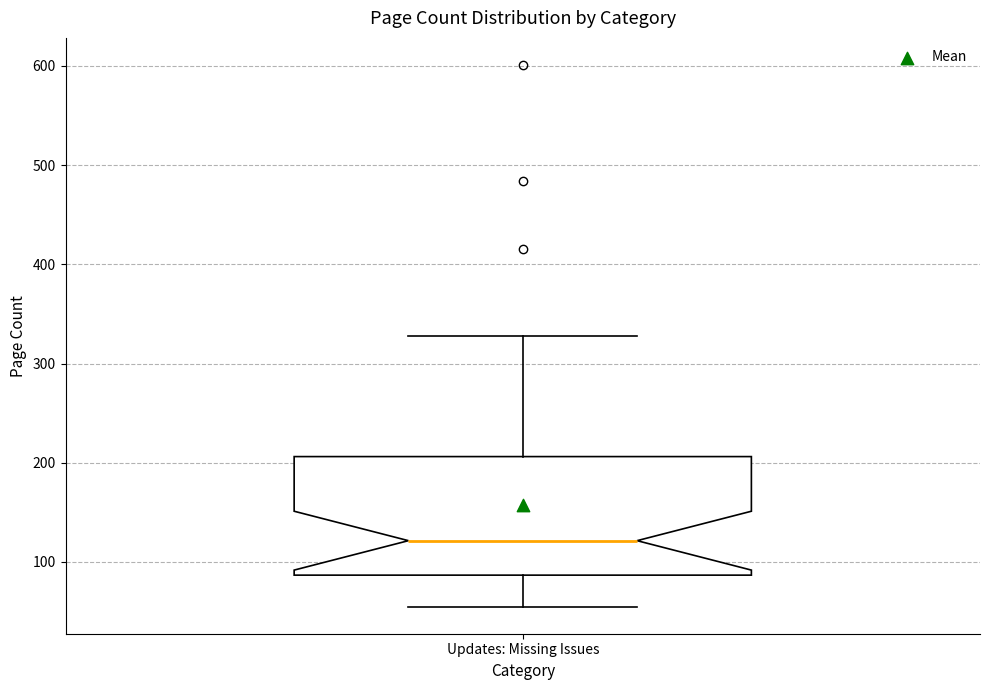

Where is the upper edge of the box for Updates: Missing Issues on the y-axis? The values are not printed on the chart, so give them approximately, as read against the axis.

210